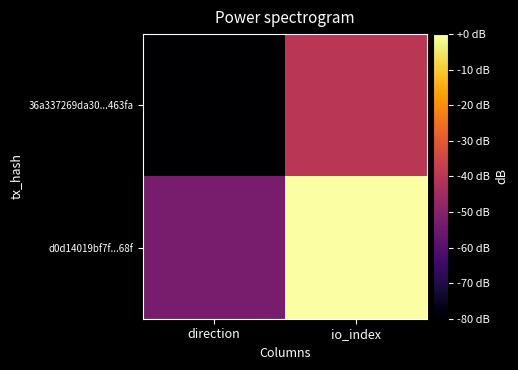

Reading left to right, list all the values displayed in this chart.

36a337269da30...463fa: direction=-80.0	io_index=-40.0
d0d14019bf7f...68f: direction=-53.3	io_index=-0.0